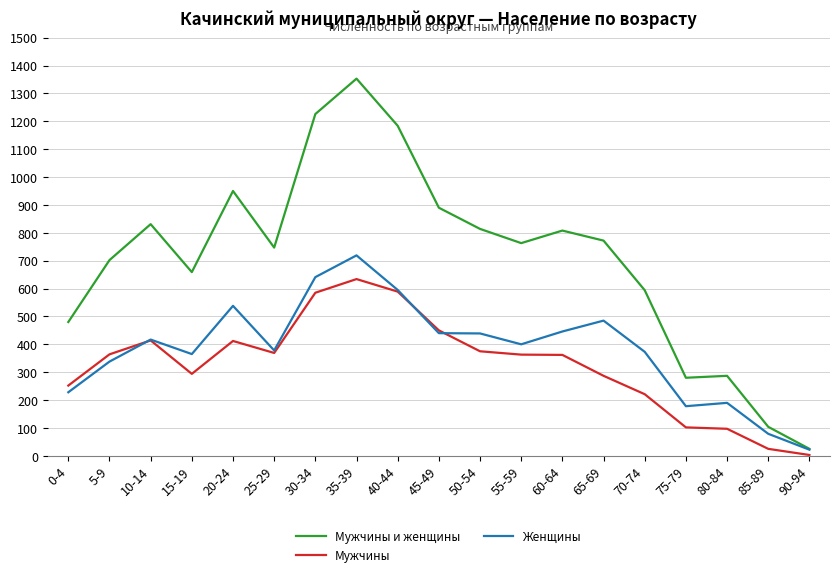

Rank the series by their maximum value, from lowest to highest.

Мужчины, Женщины, Мужчины и женщины